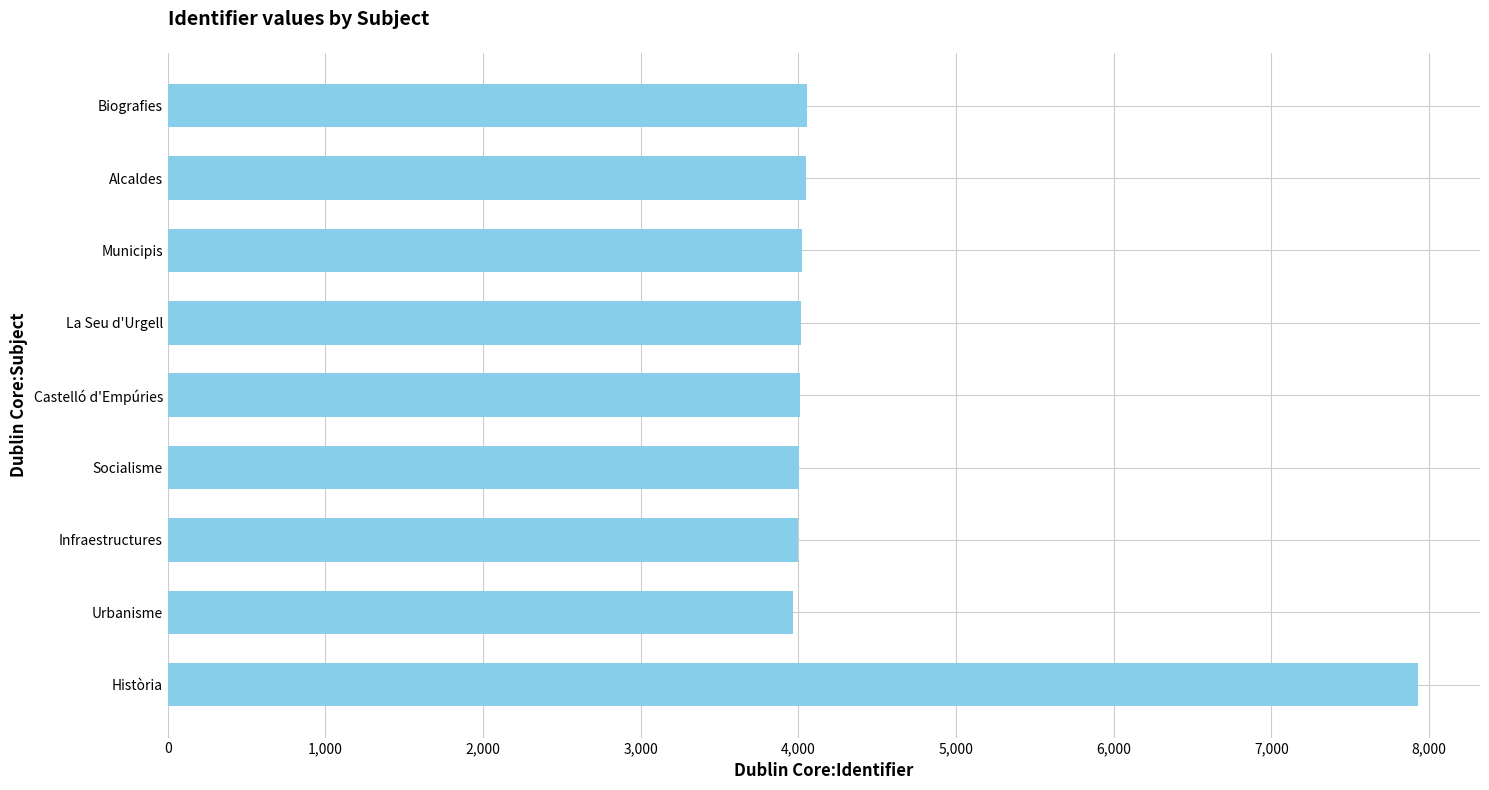

Approximately how many times larger is the value at La Seu d'Urgell compared to Urbanisme?

1.0